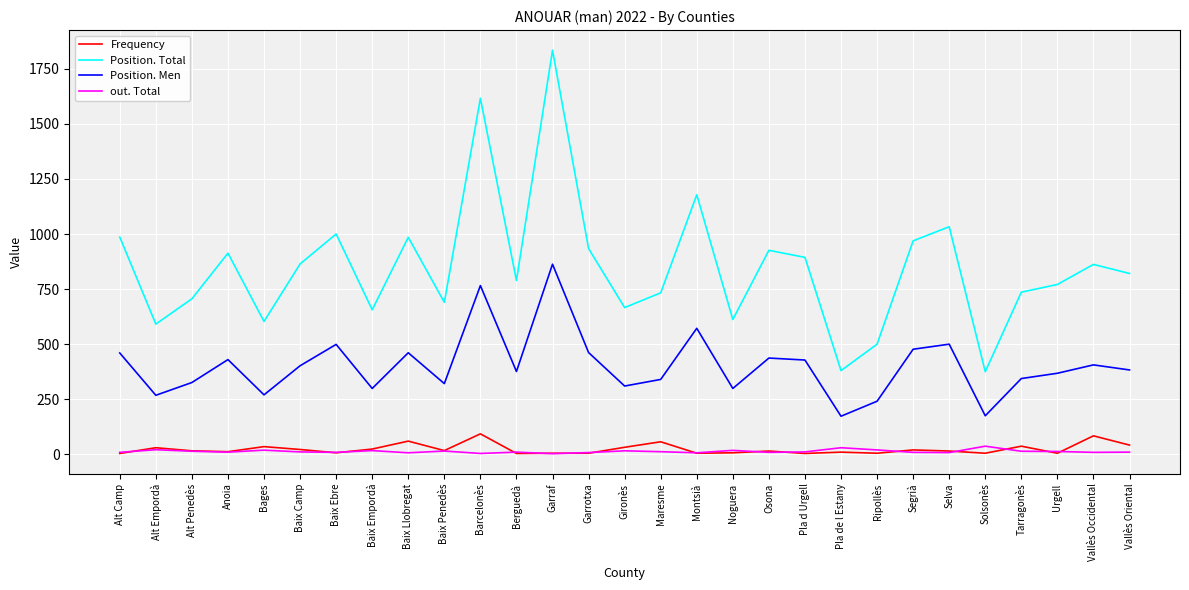

True or false: Position. Men and out. Total cross at least once.

False